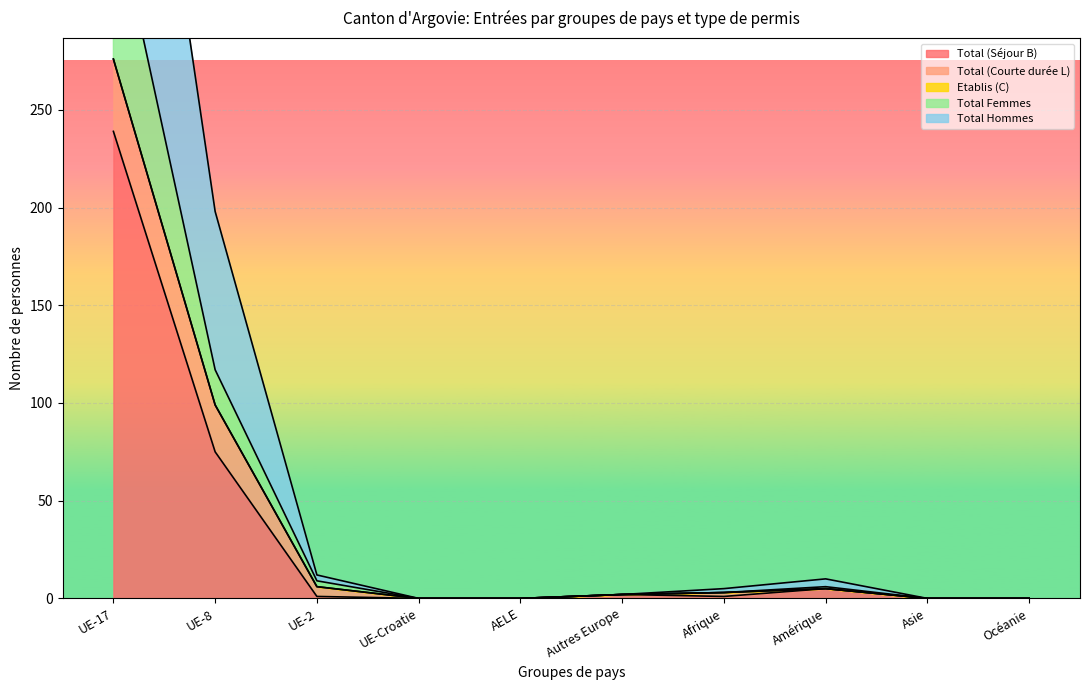

What is the label of the 9th point from the right?

UE-8